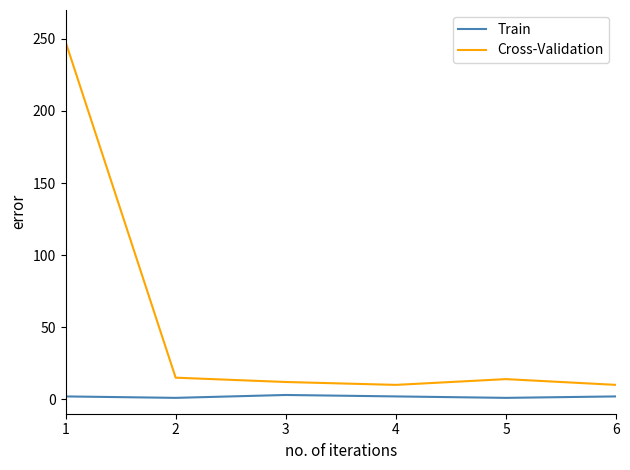

Is the value of Train at 5 greater than the value of Cross-Validation at 2?

No